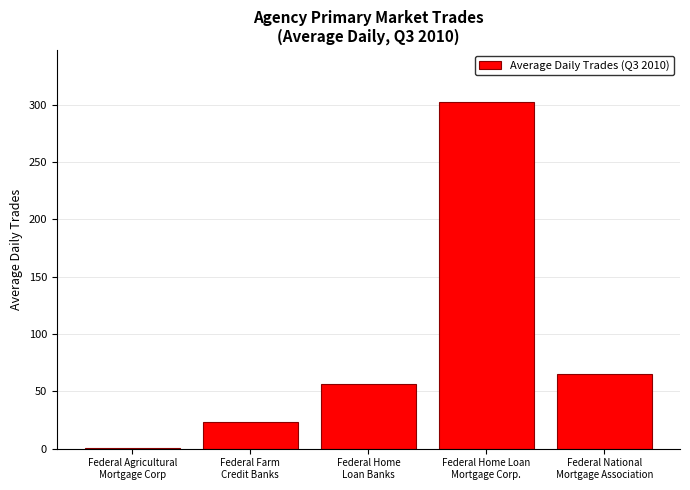

What is the approximate value at Federal Home
Loan Banks?

56.4